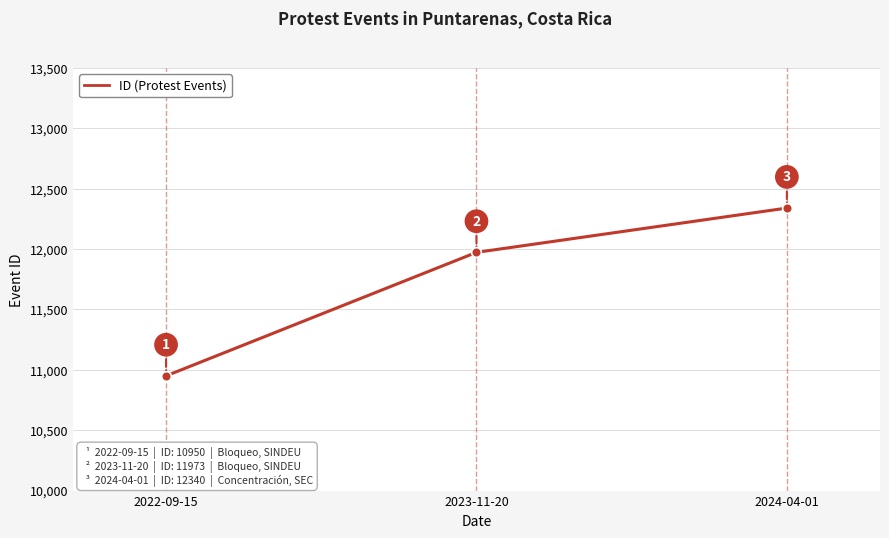

What is the label of the 1st point from the left?

2022-09-15